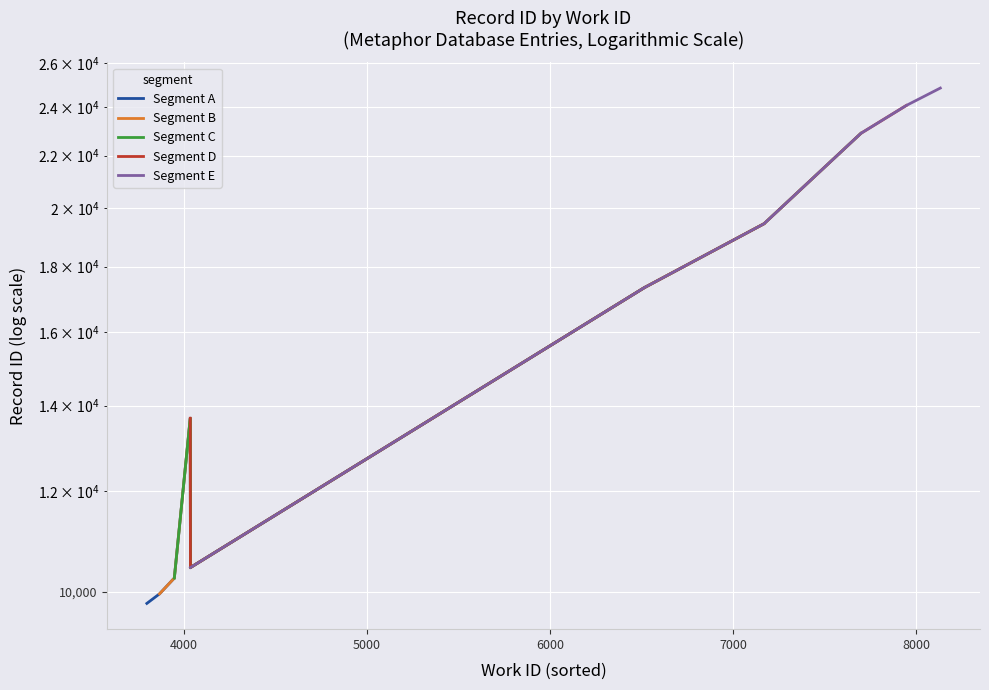

True or false: Segment A and Segment D intersect in this chart.

False